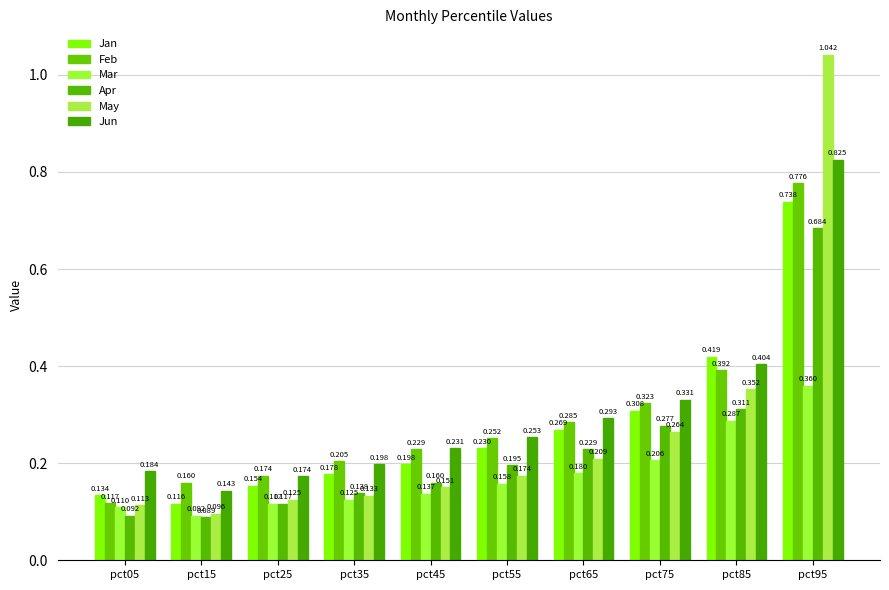

What is the difference between the highest and lowest values at pct85?

0.1